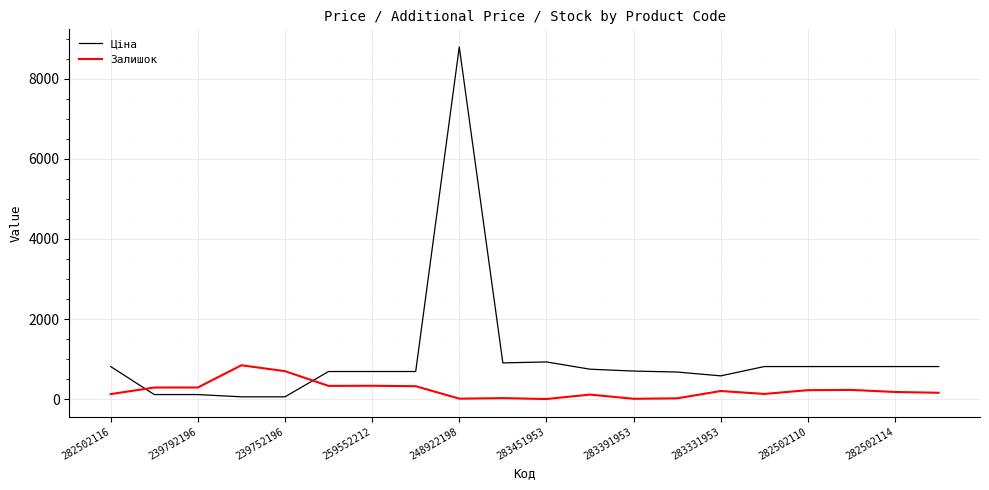

What is the maximum value shown in the chart?

8797.6